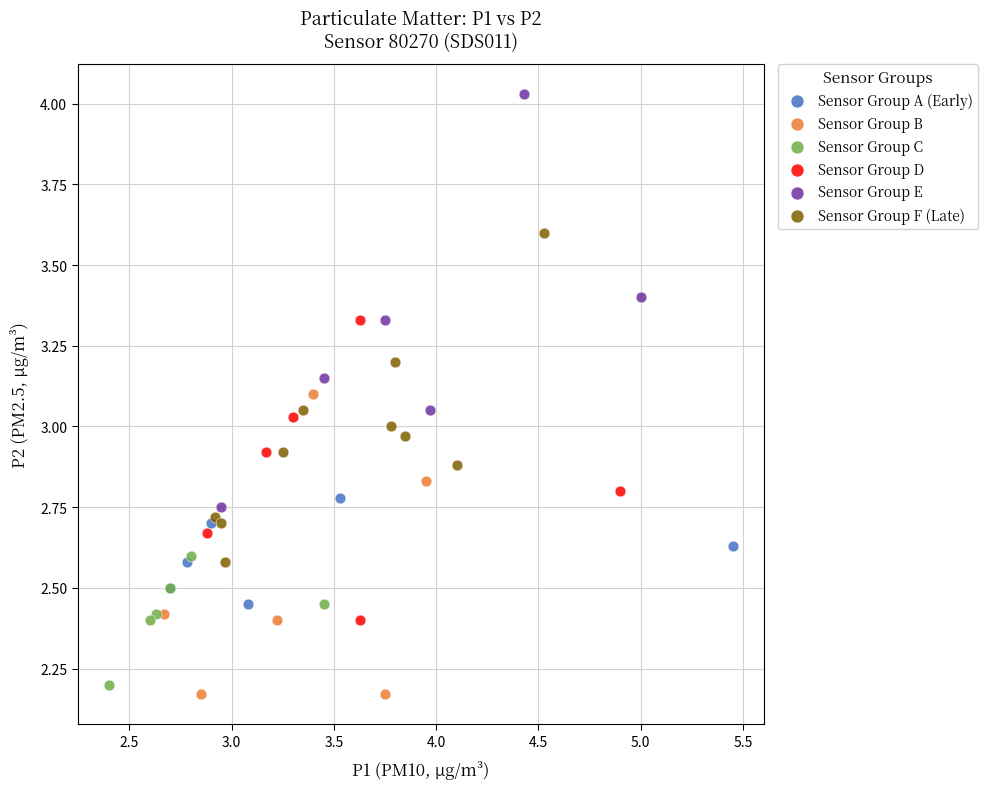

Which series has the largest Y range (max minus min)?

Sensor Group E